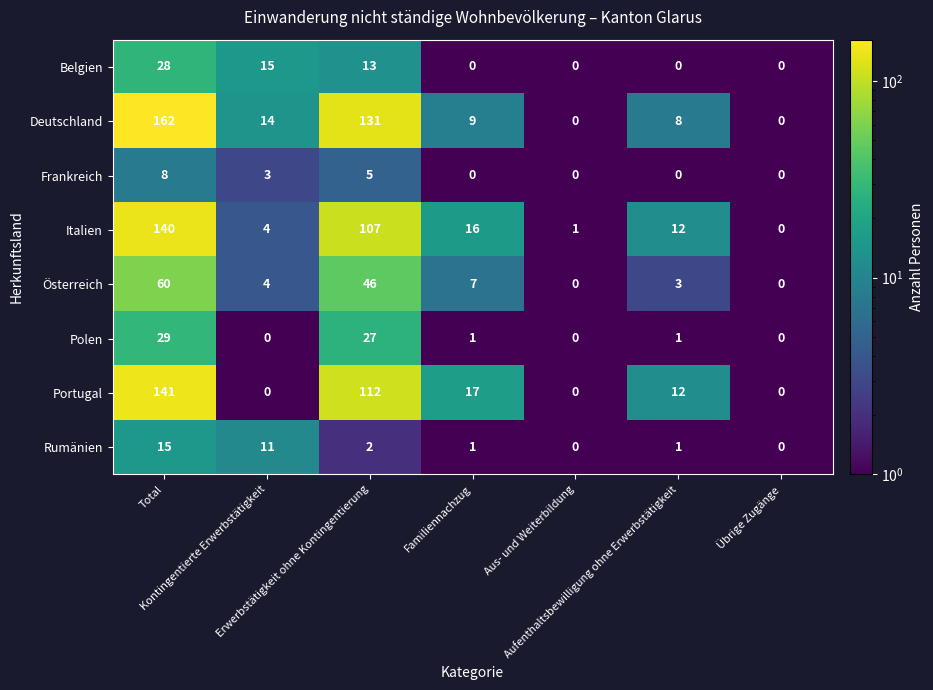

Which series has the largest range (max minus min)?

Deutschland